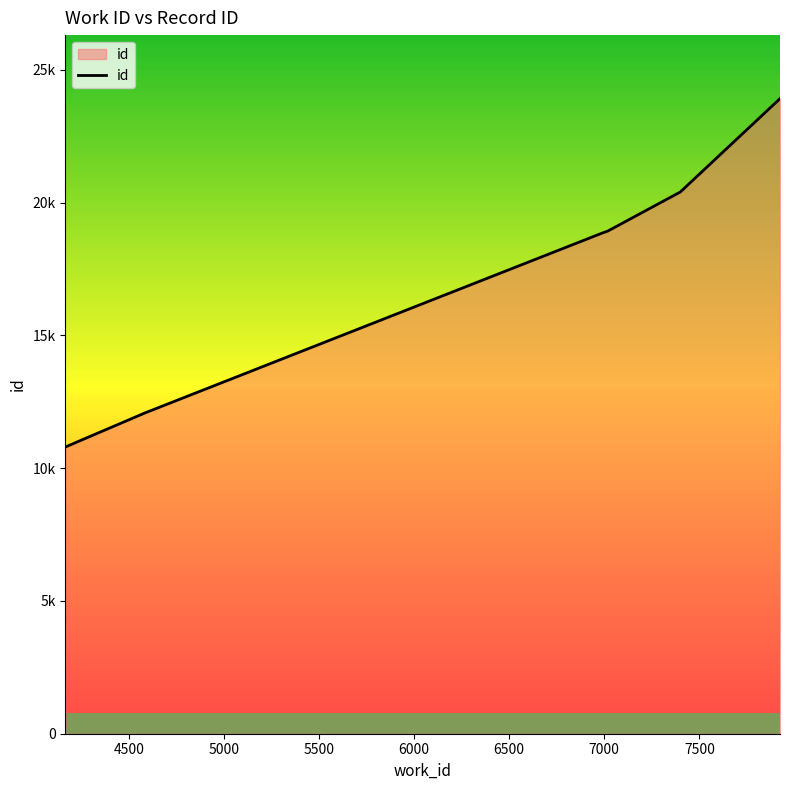

Does the chart have visible grid lines?

No